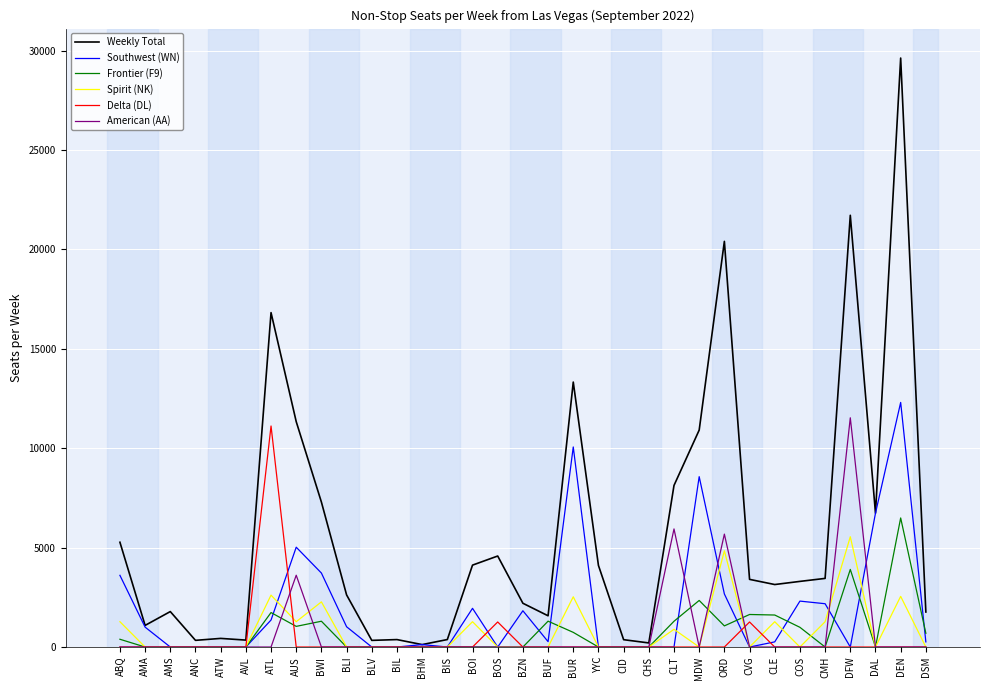

True or false: Spirit (NK) has a value of 0.0 at ATW.

True